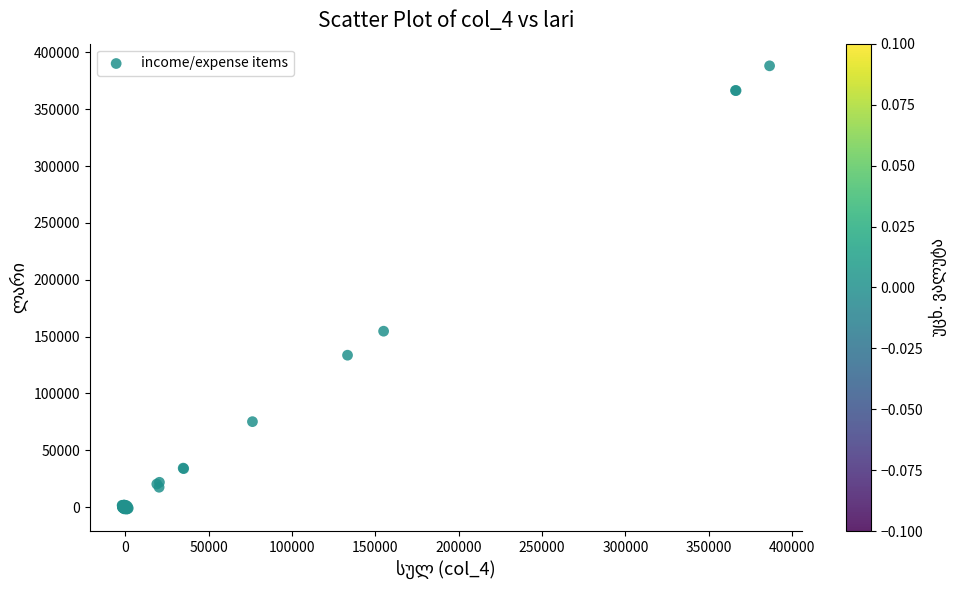

What Y value in the scatter plot is closest to 193221?

154758.9